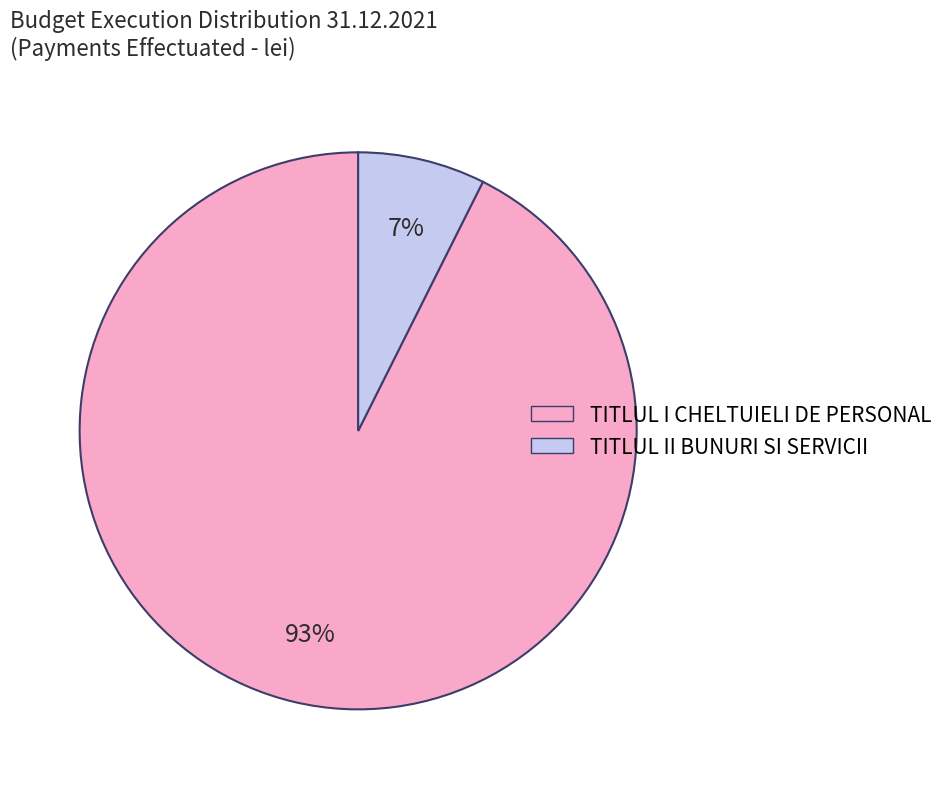

How many segments does this pie chart have?

2